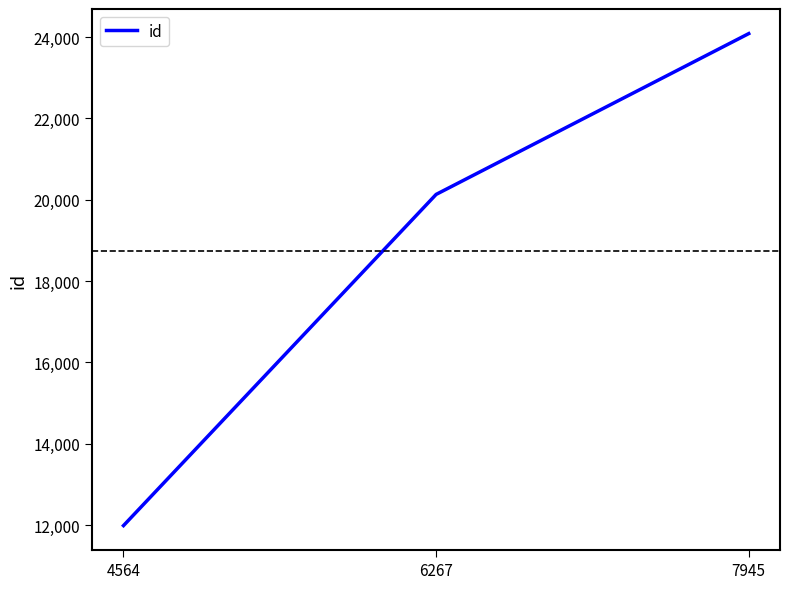

What is the approximate value at 7945?

24087